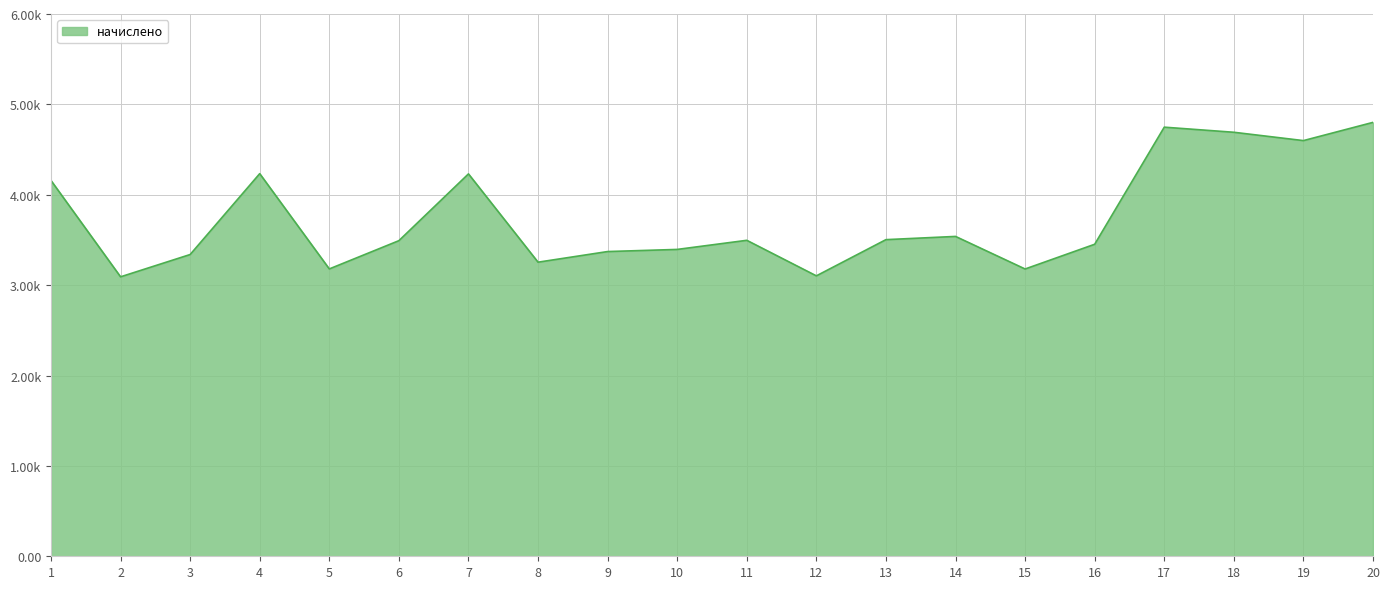

Does the chart display data point markers on the line(s)?

No